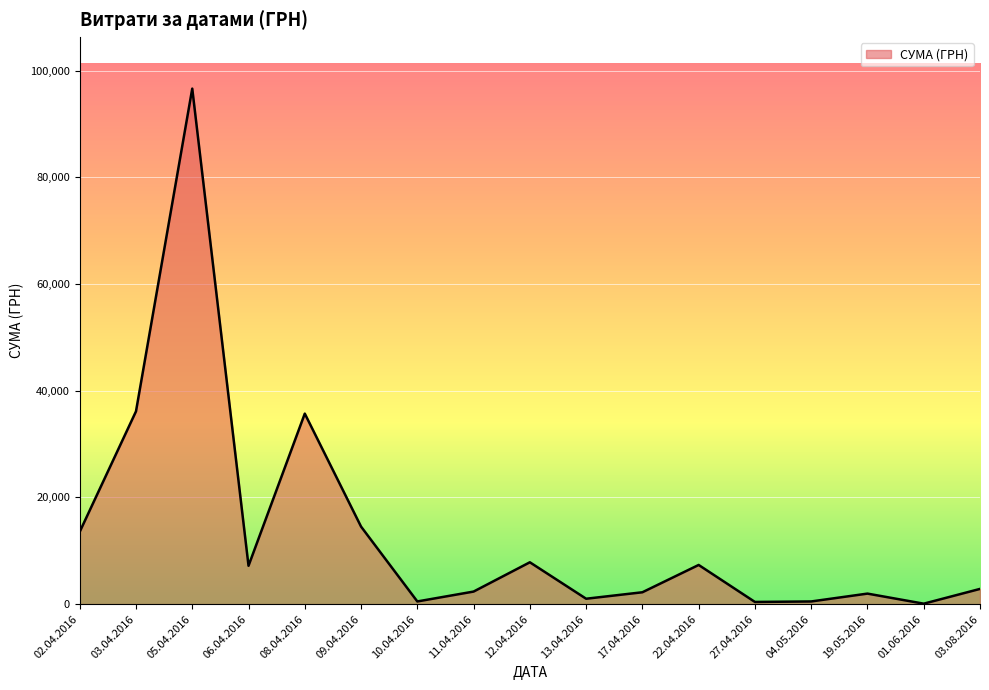

At which category does the data reach its first local peak?

05.04.2016